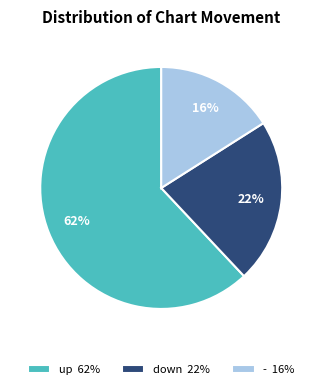

What is the smallest slice in the pie chart?

-